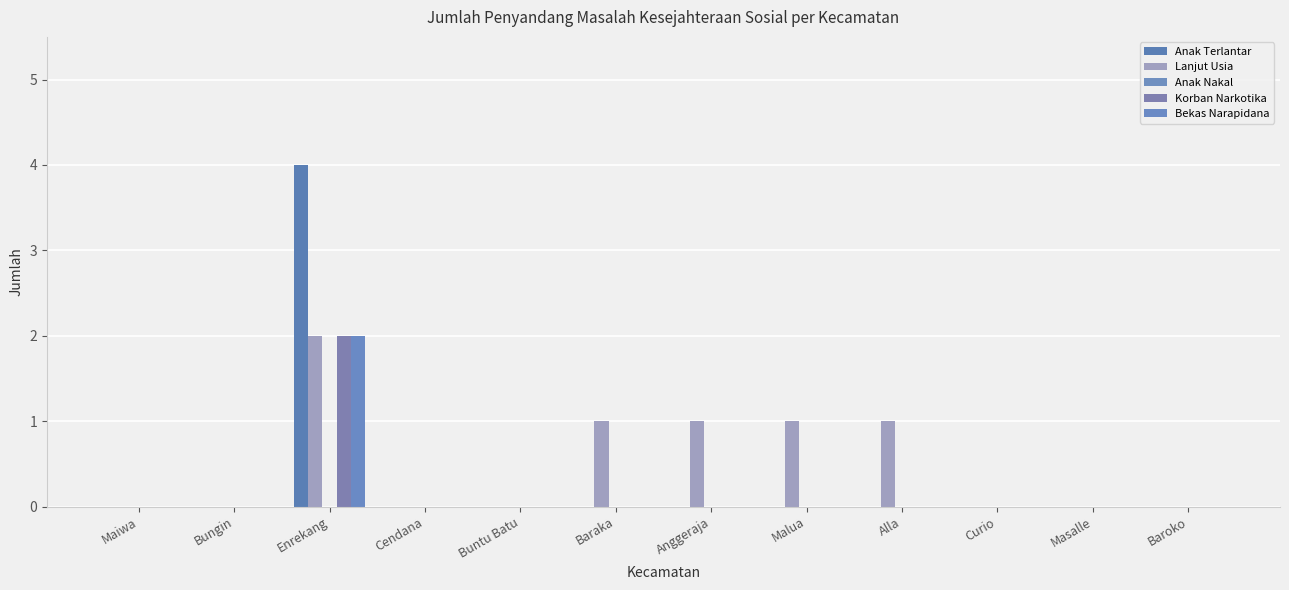

Reading right to left, what are all the values shown in this chart?

Anak Terlantar: 0	0	0	0	0	0	0	0	0	4	0	0
Lanjut Usia: 0	0	0	1	1	1	1	0	0	2	0	0
Anak Nakal: 0	0	0	0	0	0	0	0	0	0	0	0
Korban Narkotika: 0	0	0	0	0	0	0	0	0	2	0	0
Bekas Narapidana: 0	0	0	0	0	0	0	0	0	2	0	0